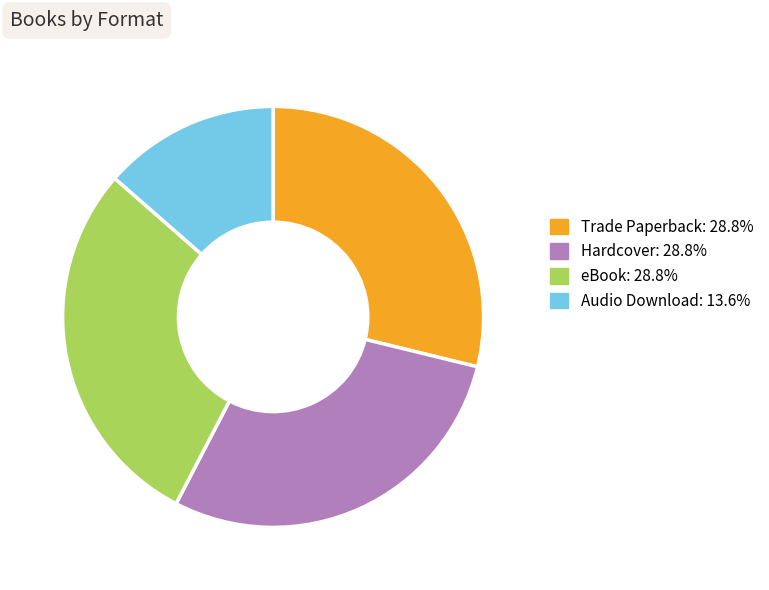

Is the sum of Audio Download and Trade Paperback greater than half?

No